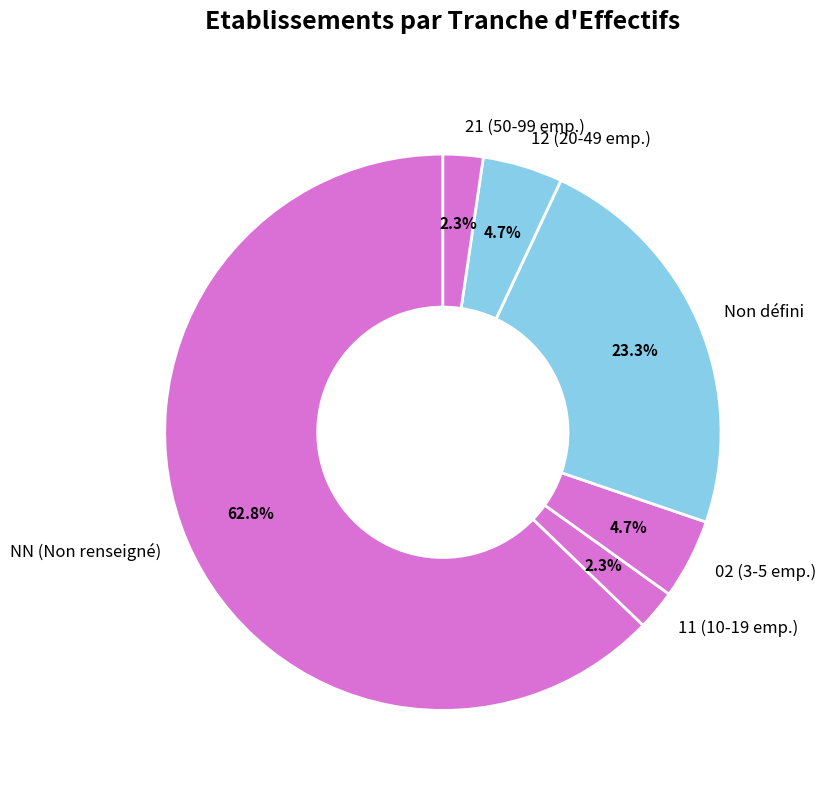

Is the sum of 11 (10-19 emp.) and 02 (3-5 emp.) greater than half?

No